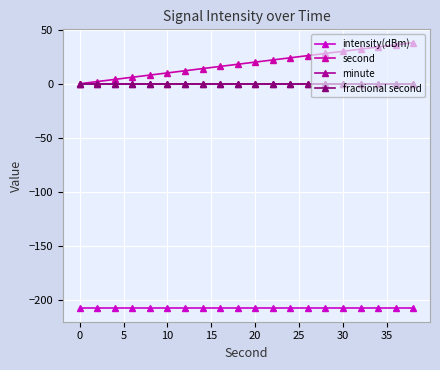

Reading right to left, transcribe all the data shown in this chart.

intensity(dBm): -207.6	-207.6	-207.6	-207.6	-207.6	-207.6	-207.6	-207.6	-207.6	-207.6	-207.6	-207.6	-207.6	-207.6	-207.6	-207.6	-207.6	-207.6	-207.6	-207.6
second: 38.0	36.0	34.0	32.0	30.0	28.0	26.0	24.0	22.0	20.0	18.0	16.0	14.0	12.0	10.0	8.0	6.0	4.0	2.0	0.0
minute: 0.0	0.0	0.0	0.0	0.0	0.0	0.0	0.0	0.0	0.0	0.0	0.0	0.0	0.0	0.0	0.0	0.0	0.0	0.0	0.0
fractional second: 0.0	0.0	0.0	0.0	0.0	0.0	0.0	0.0	0.0	0.0	0.0	0.0	0.0	0.0	0.0	0.0	0.0	0.0	0.0	0.0